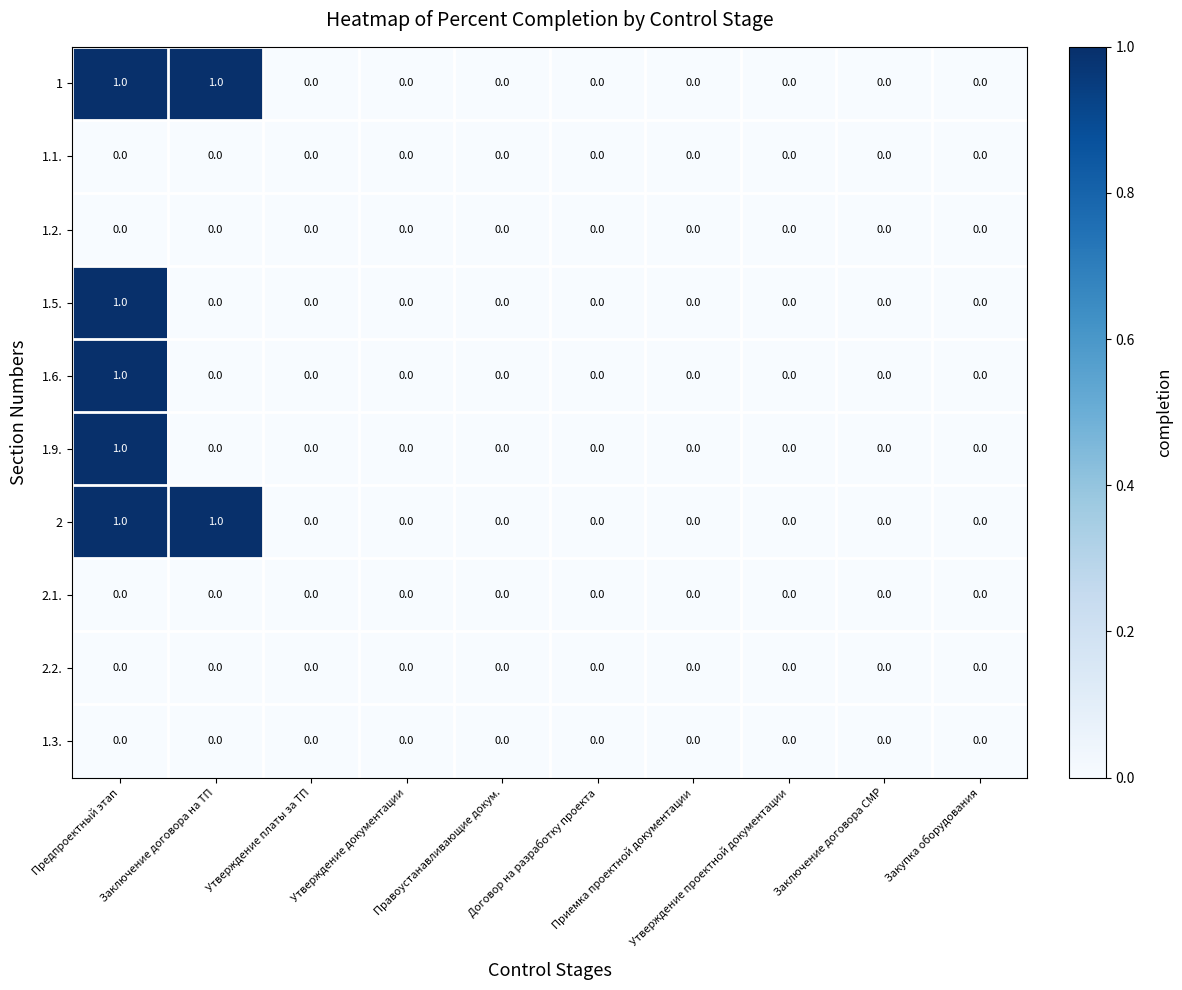

How many 1.9. values are between 0 and 1?

10